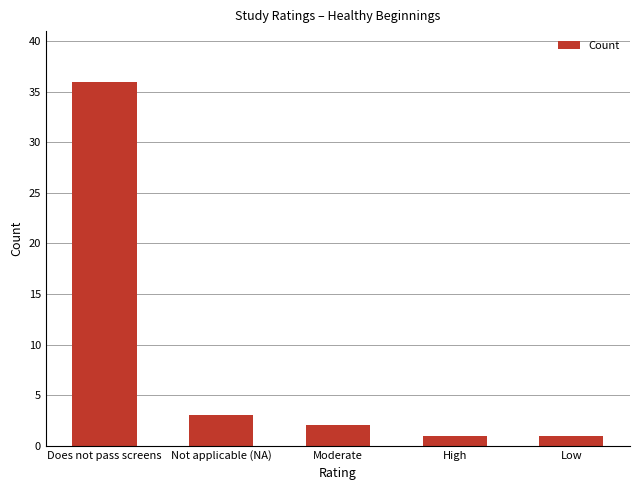

How many bars are there in total?

5